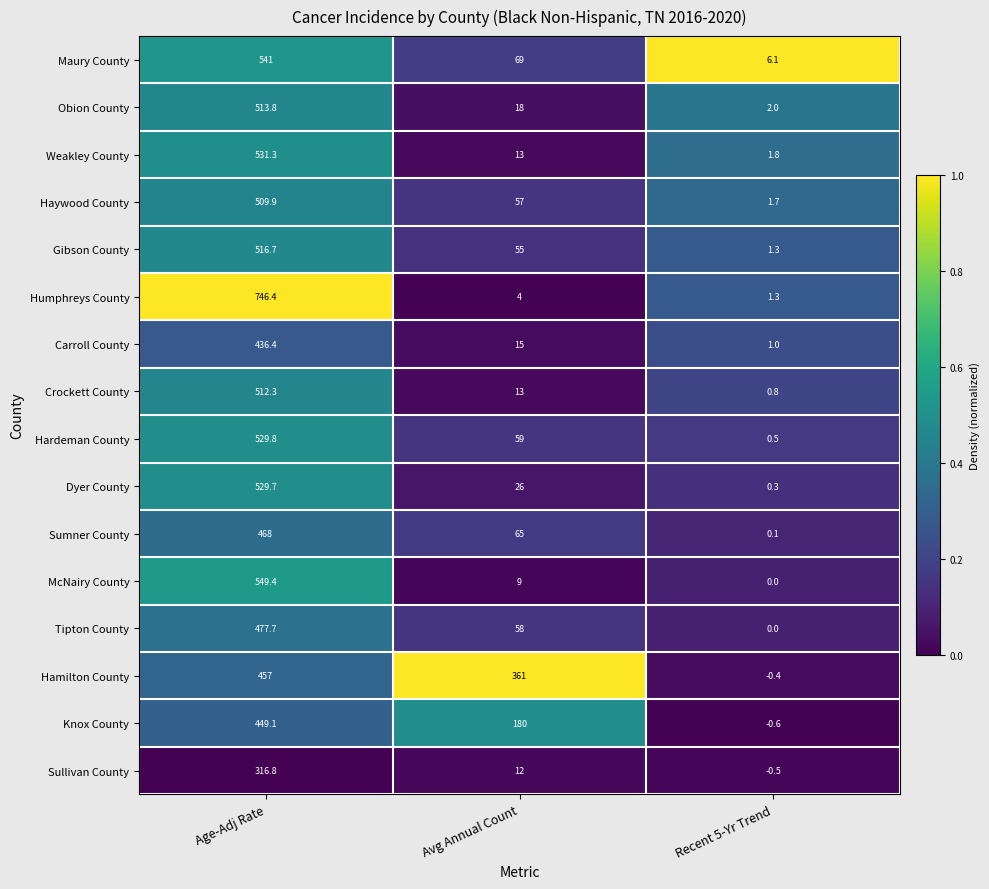

Which label corresponds to the smallest value in the chart?

Recent 5-Yr Trend